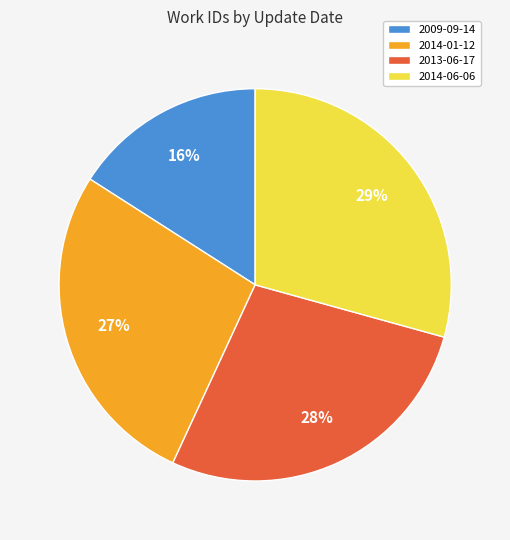

Which has a higher value, 2014-06-06 or 2014-01-12?

2014-06-06